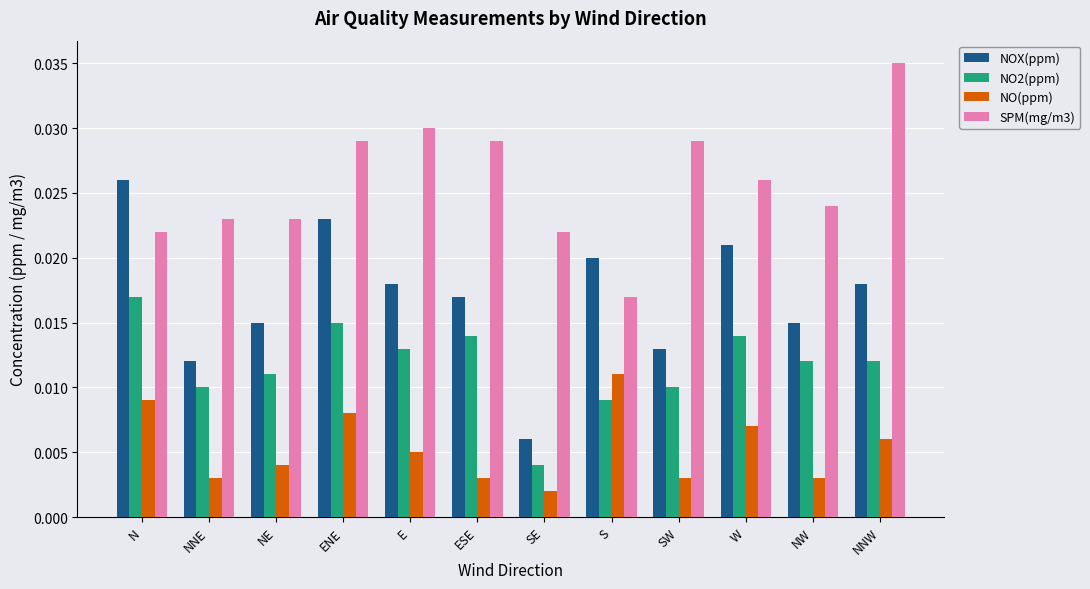

Between NE and ESE, which series saw the biggest shift?

SPM(mg/m3)